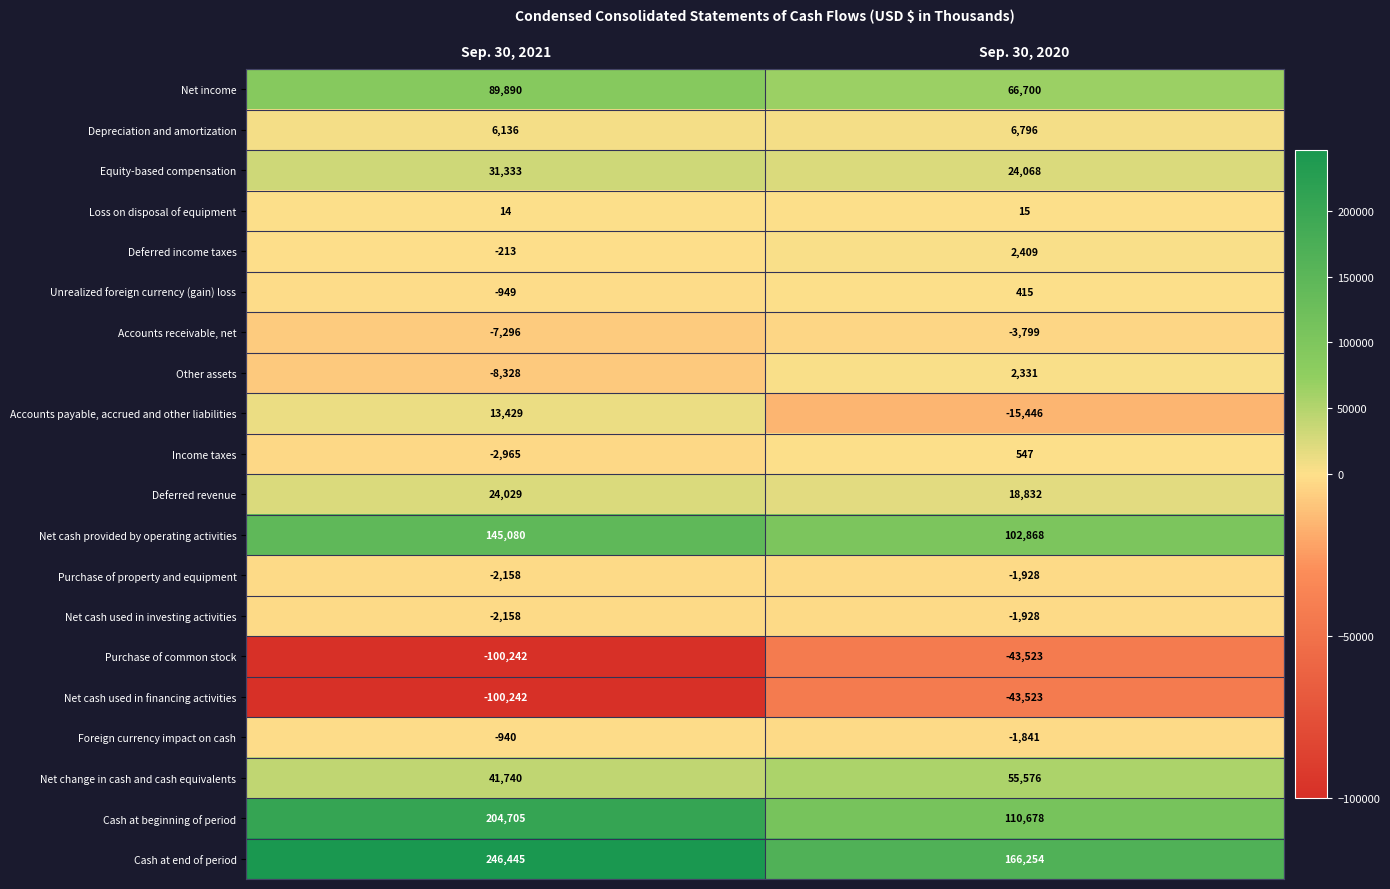

List the labels in order of Net income value, largest first.

Sep. 30, 2021, Sep. 30, 2020